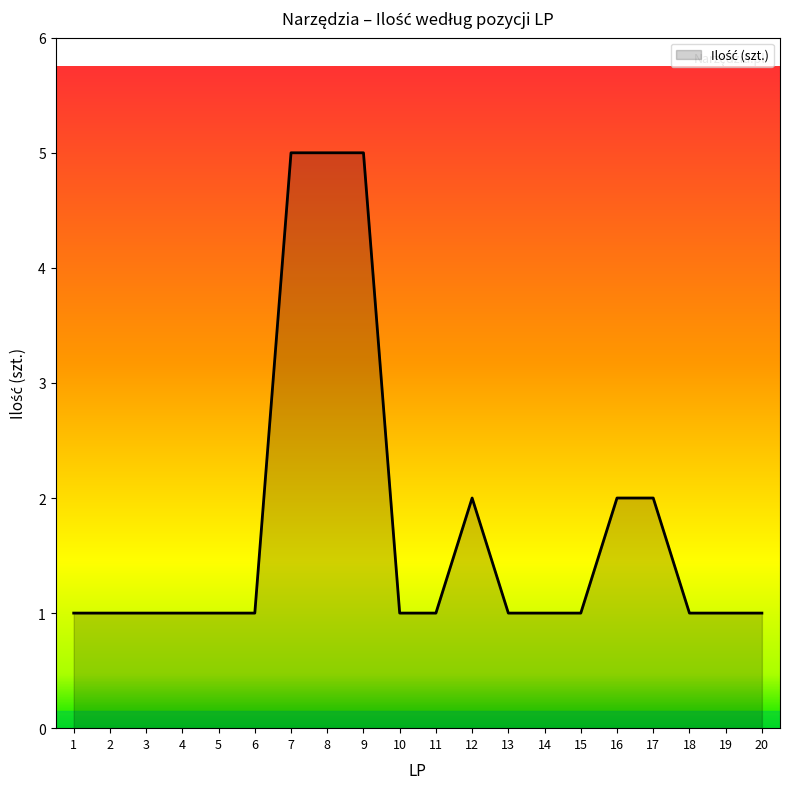

True or false: the data shows 1 at 11.

True